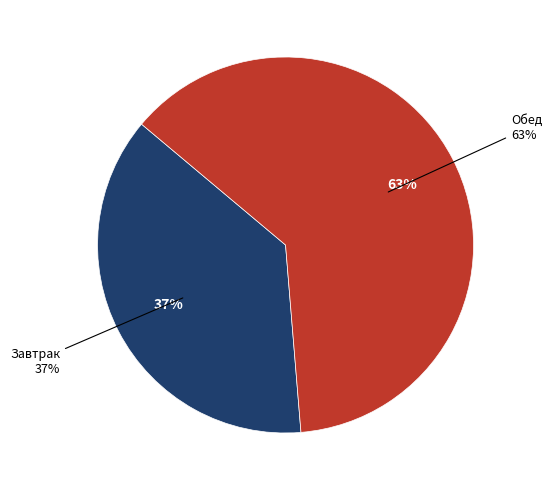

How many slices are in this pie chart?

2